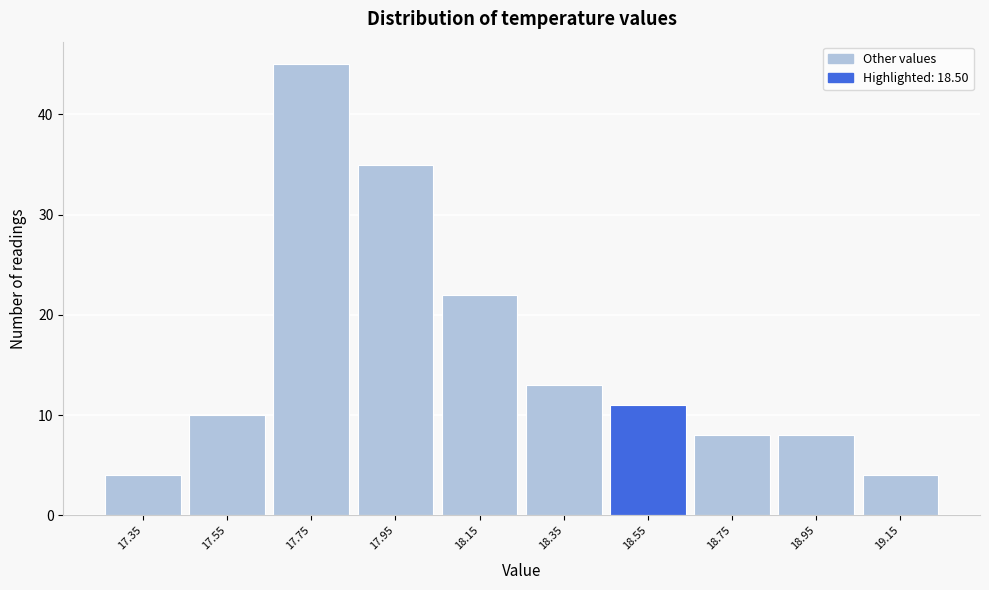

Reading left to right, what are all the values shown in this chart?

17.35=4	17.55=10	17.75=45	17.95=35	18.15=22	18.35=13	18.55=11	18.75=8	18.95=8	19.15=4